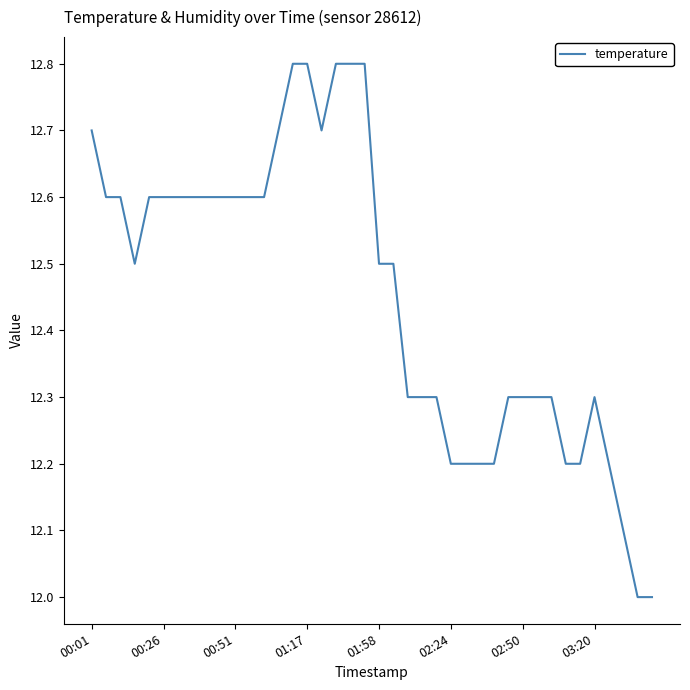

What is the difference between the maximum and minimum values?

0.8